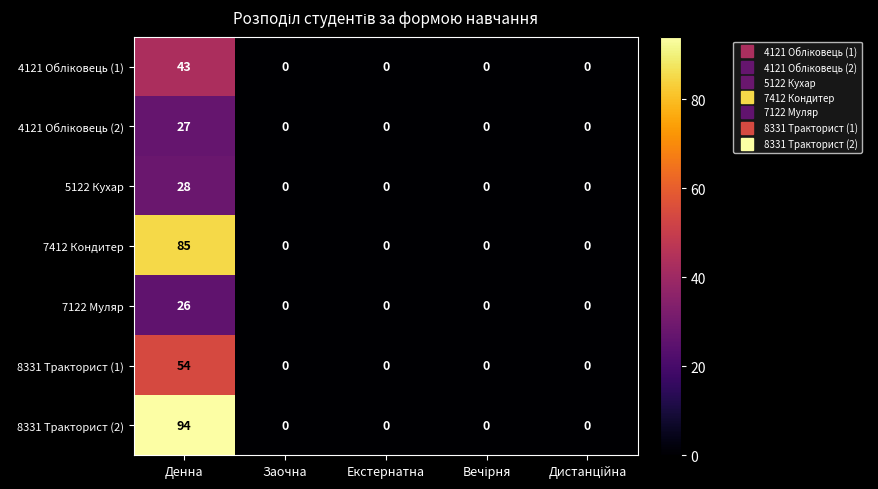

True or false: 5122 Кухар has a value of 0 at Заочна.

True